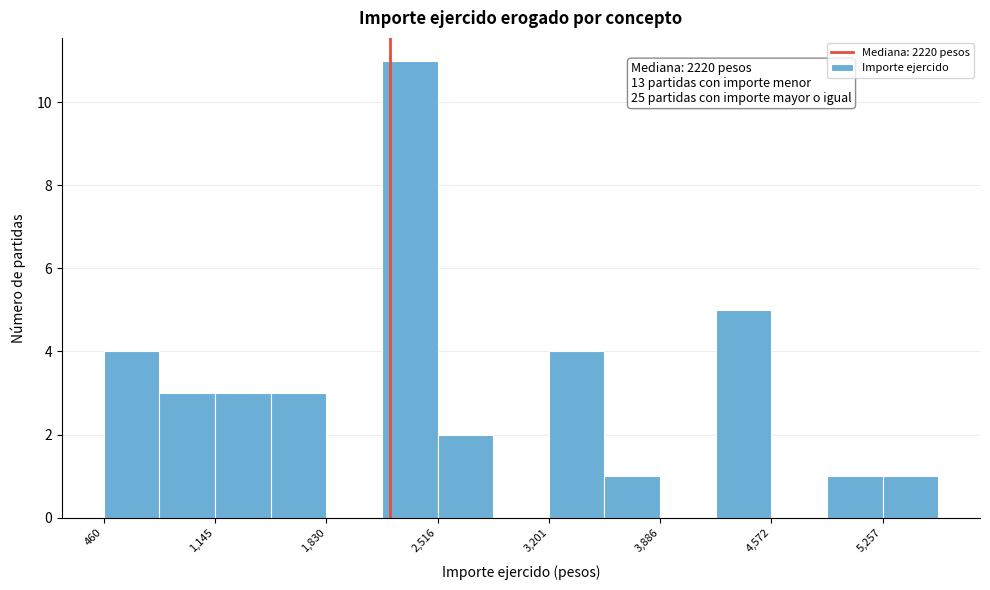

Read against the x-axis, roughly where is the centre of the tallest bar?

2300